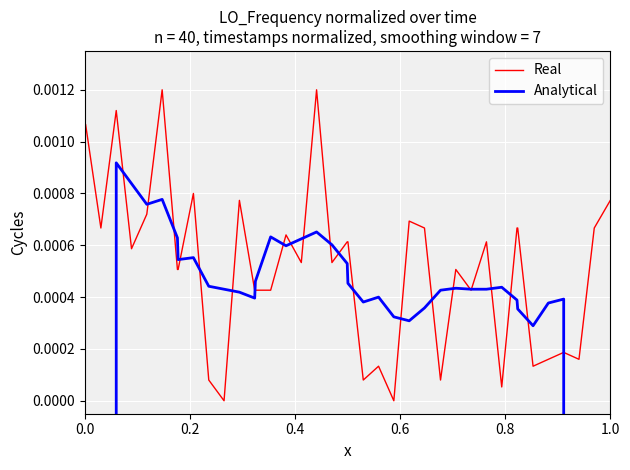

What is the smallest value displayed?

-32691.1